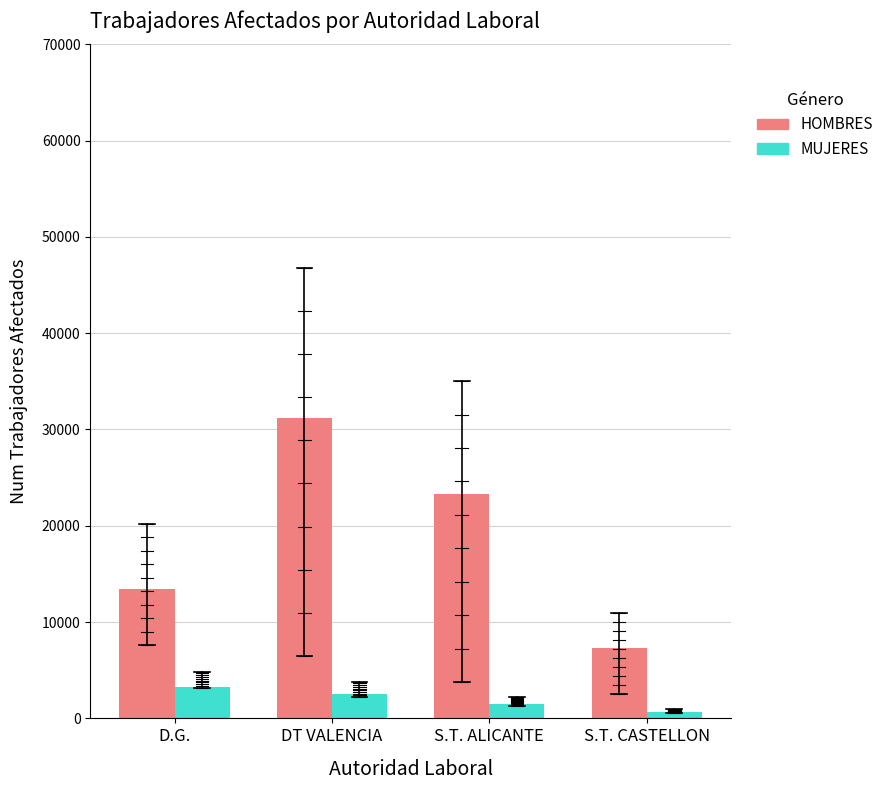

Read the MUJERES value at D.G., to the nearest 50.

3250